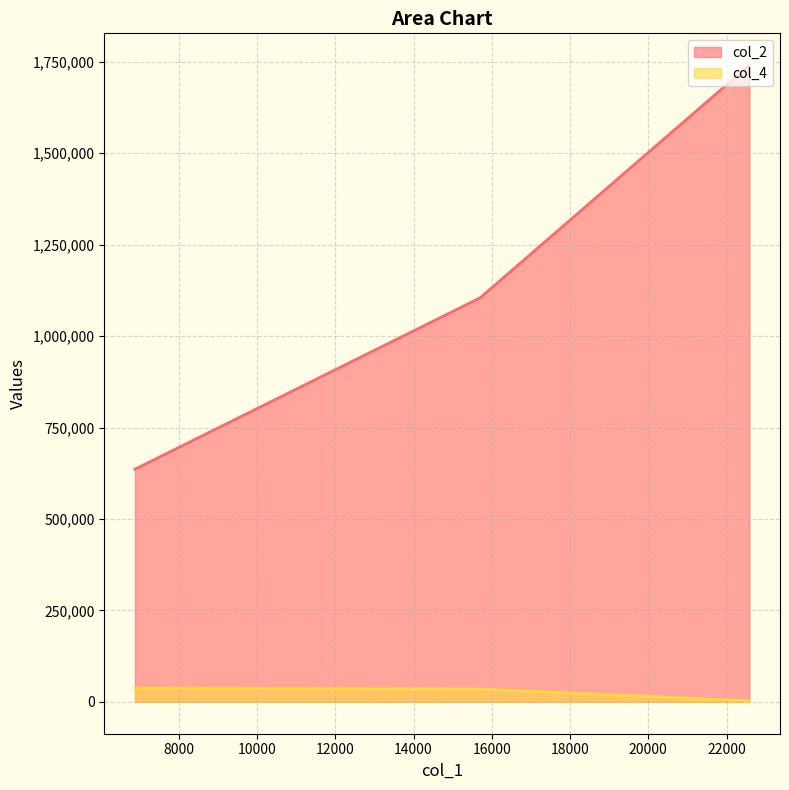

Rank the series by their average value, from highest to lowest.

col_2, col_4